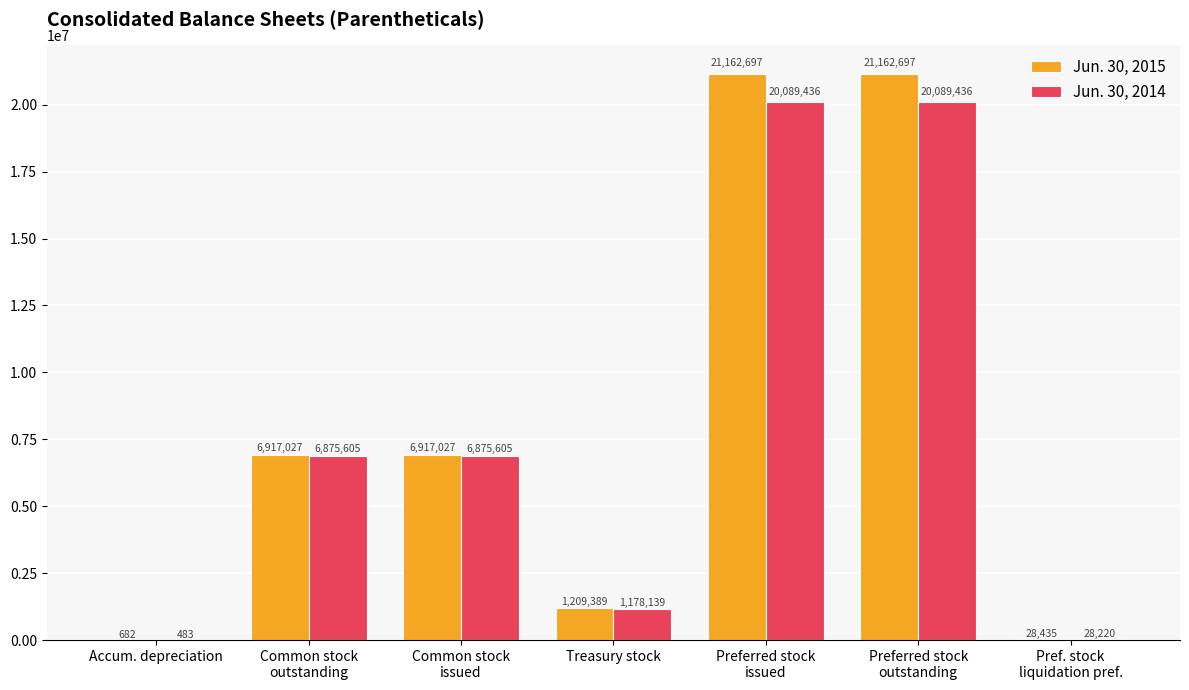

What is the maximum value for Jun. 30, 2015?

21162697